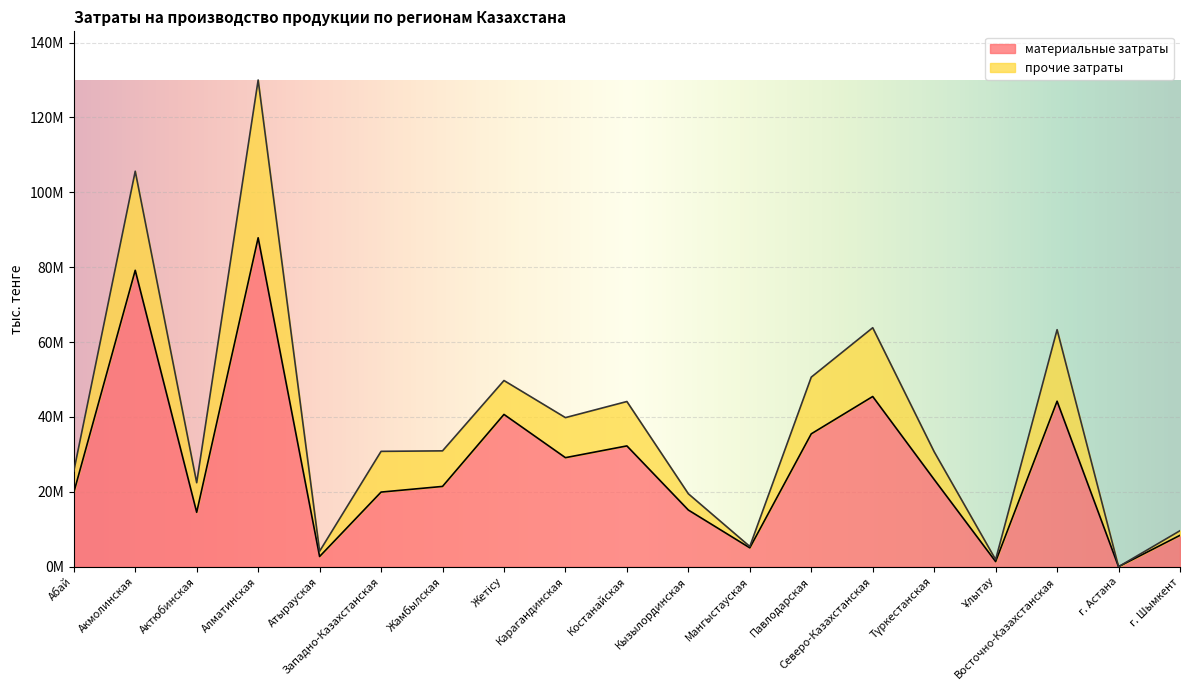

Where is the data nearest to the value 43935787?

Восточно-Казахстанская